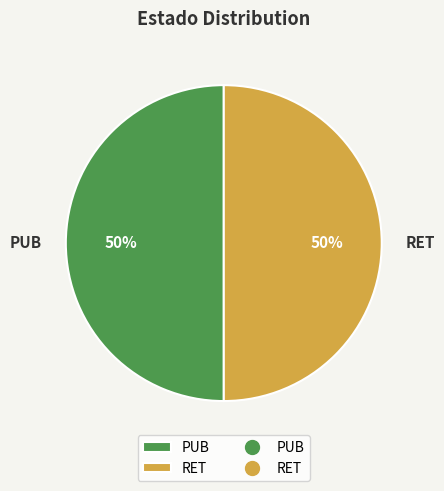

To the nearest percent, what portion does RET represent?

50%